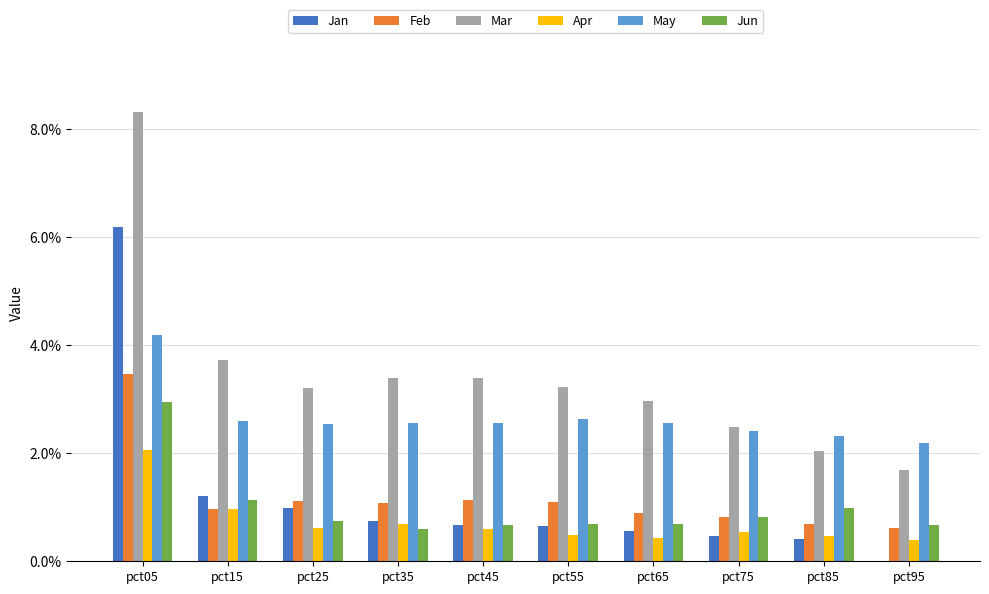

What is the sum of the Jun values at pct05 and pct65?

3.6